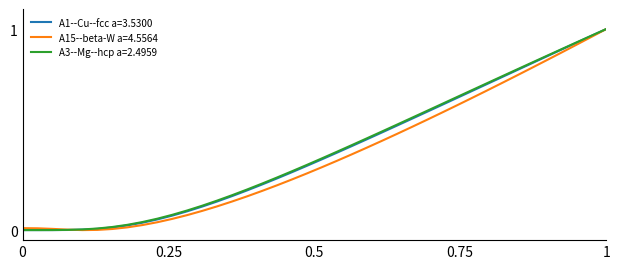

Is this an area chart (filled region under the line)?

No